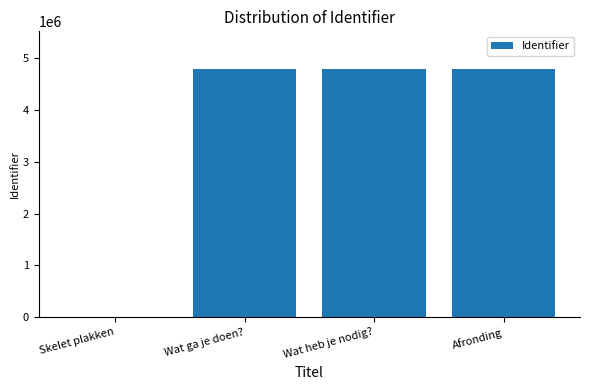

Does the chart contain stacked bars?

No